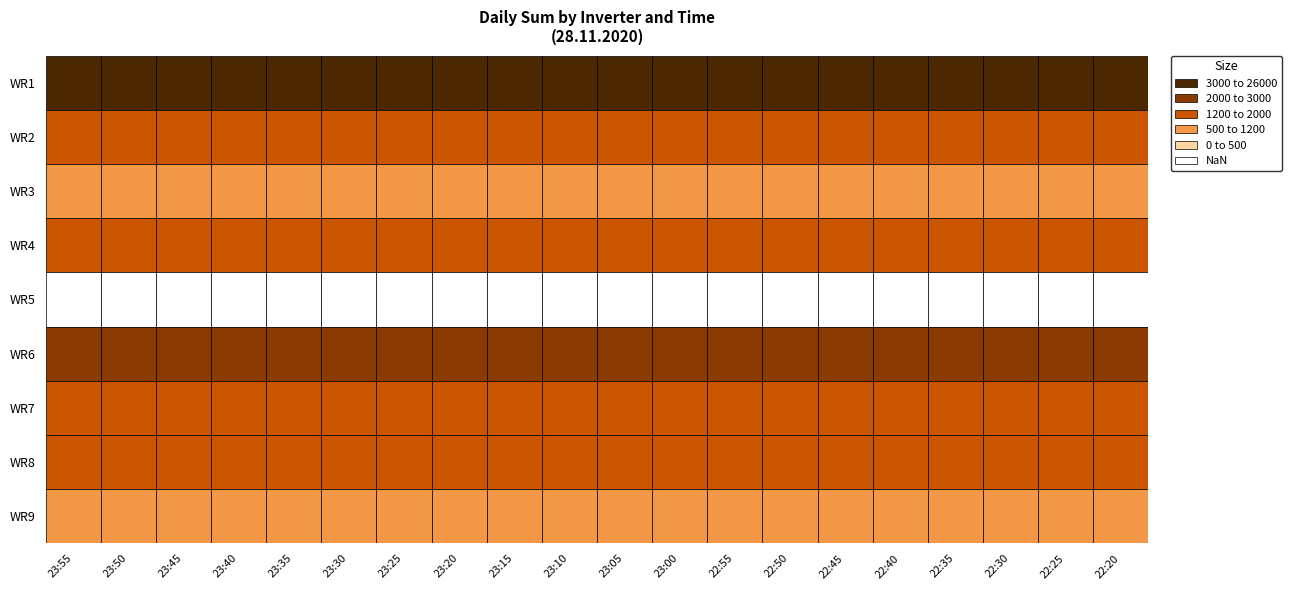

What is the difference between the highest and lowest values at 23:40?

25313